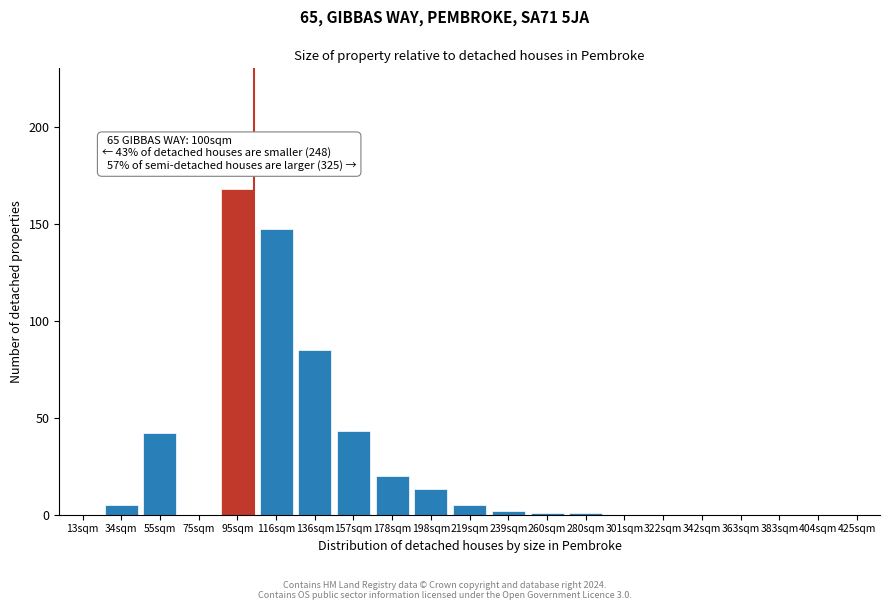

Reading left to right, extract all data points from this chart.

13sqm=0	34sqm=5	55sqm=42	75sqm=0	95sqm=168	116sqm=147	136sqm=85	157sqm=43	178sqm=20	198sqm=13	219sqm=5	239sqm=2	260sqm=1	280sqm=1	301sqm=0	322sqm=0	342sqm=0	363sqm=0	383sqm=0	404sqm=0	425sqm=0